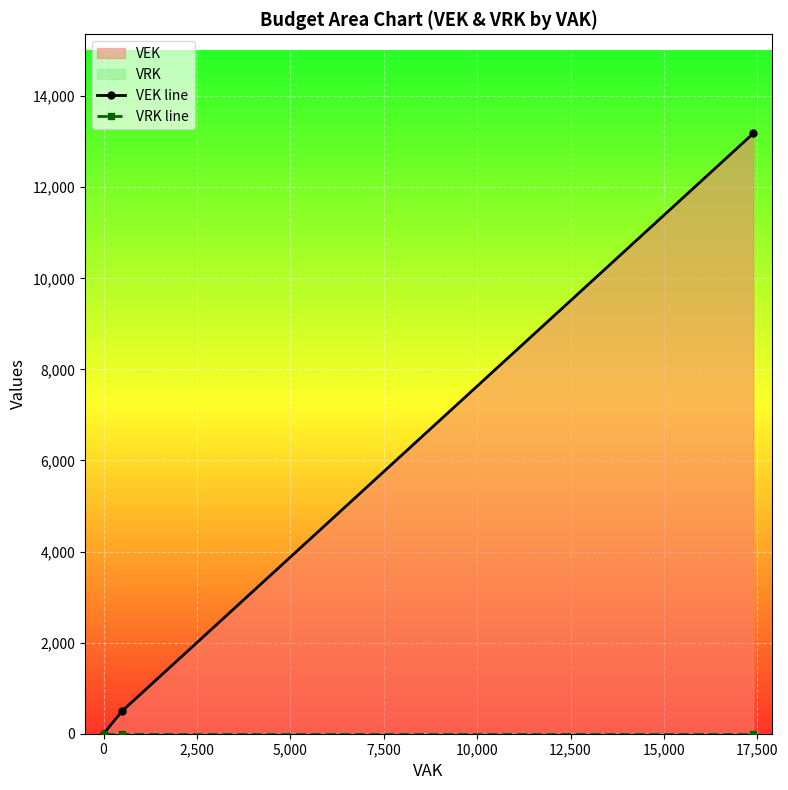

Rank the series at 2,500 from lowest to highest value.

VRK line, VEK line